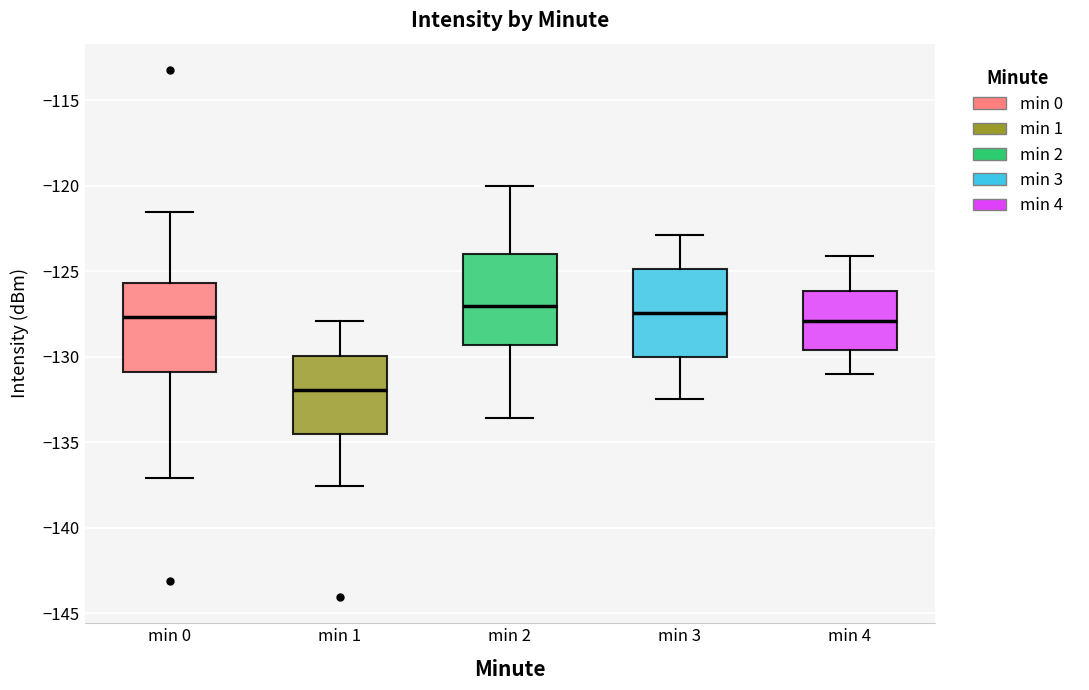

Which box's median line is the lowest?

min 1